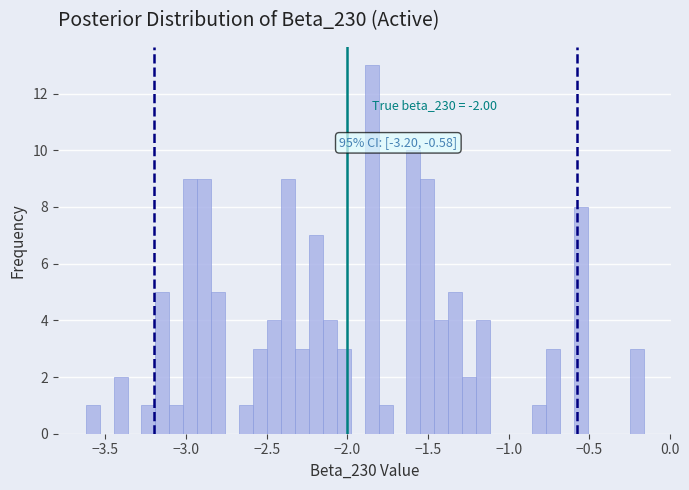

Around what value on the x-axis is the tallest bar? Give the approximate position of its centre, as read against the axis.

-1.85